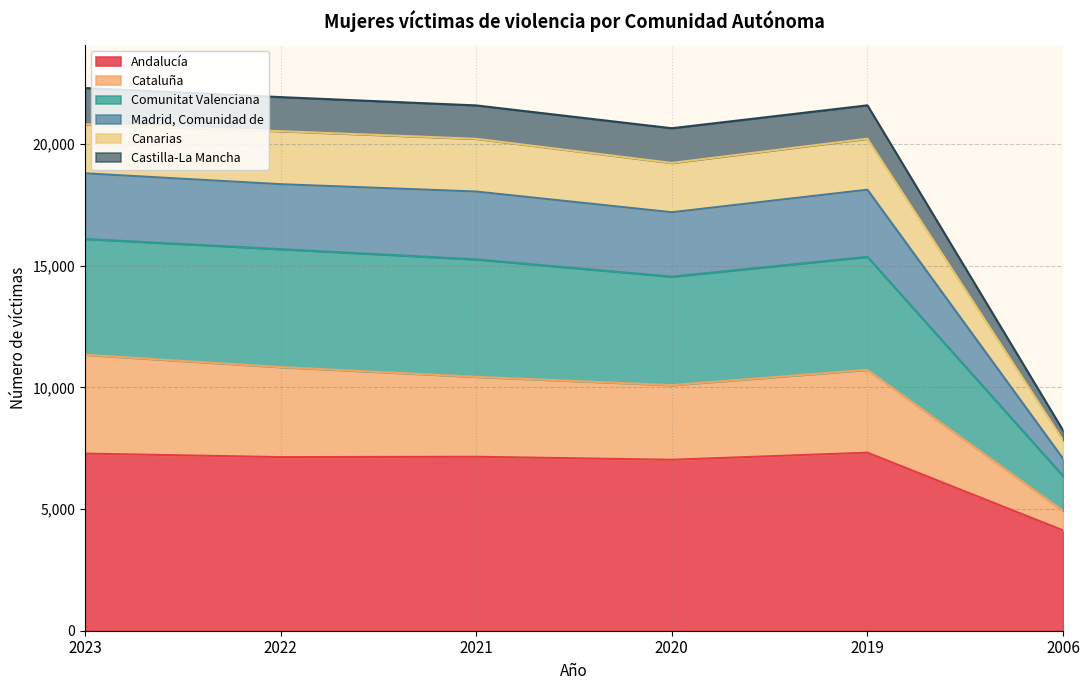

The Andalucía series shows 3151 at 2021. True or false?

False